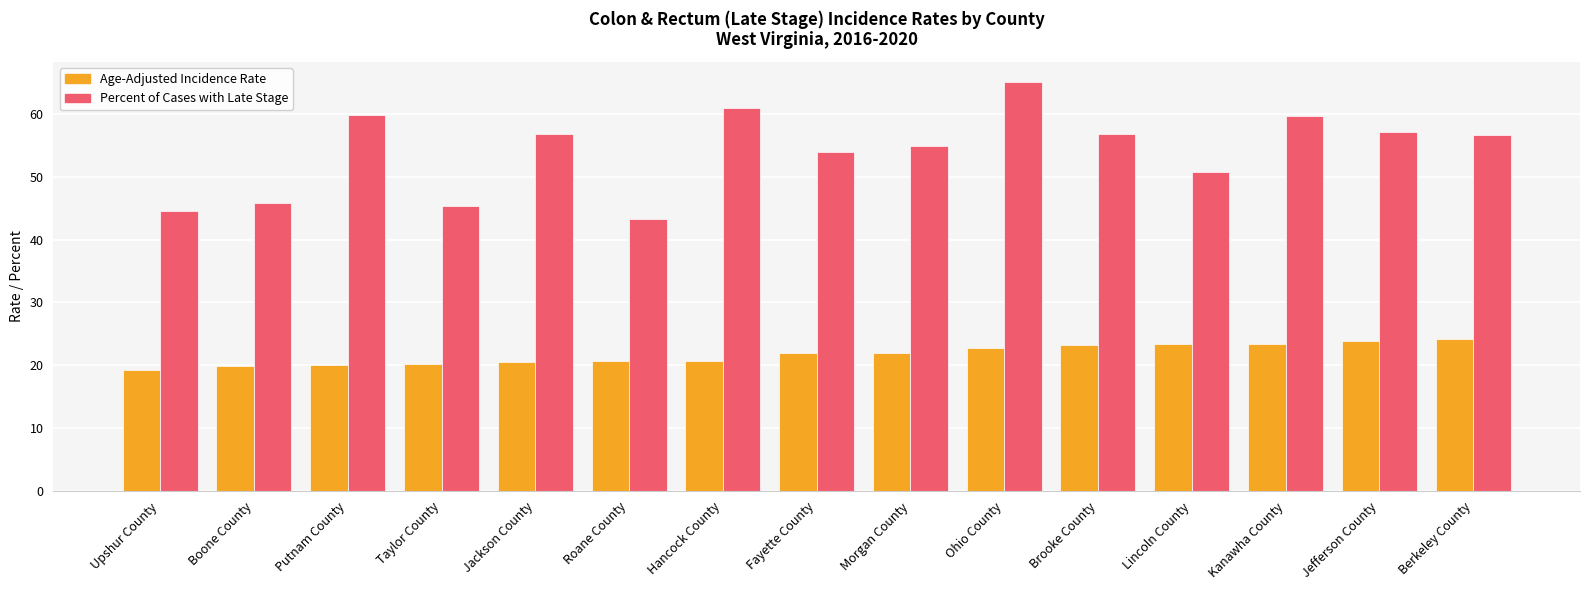

What is the sum of the Percent of Cases with Late Stage values at Morgan County and Ohio County?

119.9